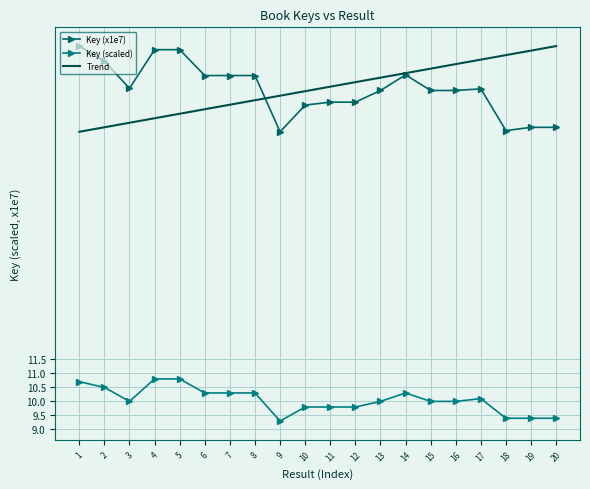

Which series changed the most between 7 and 11?

Key (x1e7)